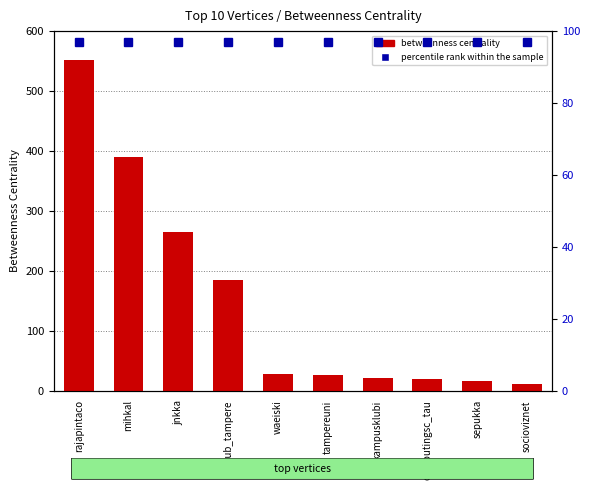

What is the change in value from waeiski to socioviznet?

-17.1